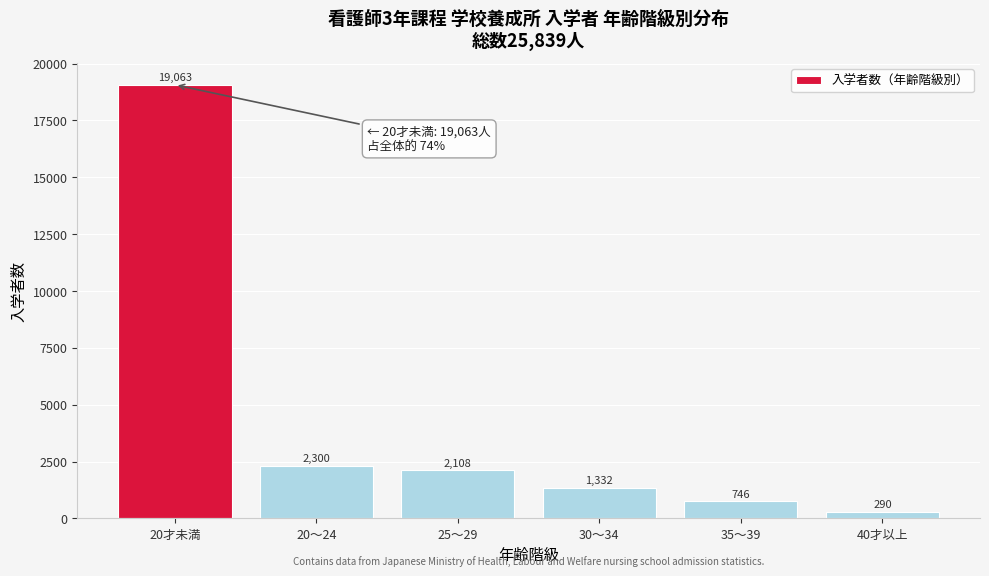

Reading left to right, what are all the values shown in this chart?

19063	2300	2108	1332	746	290